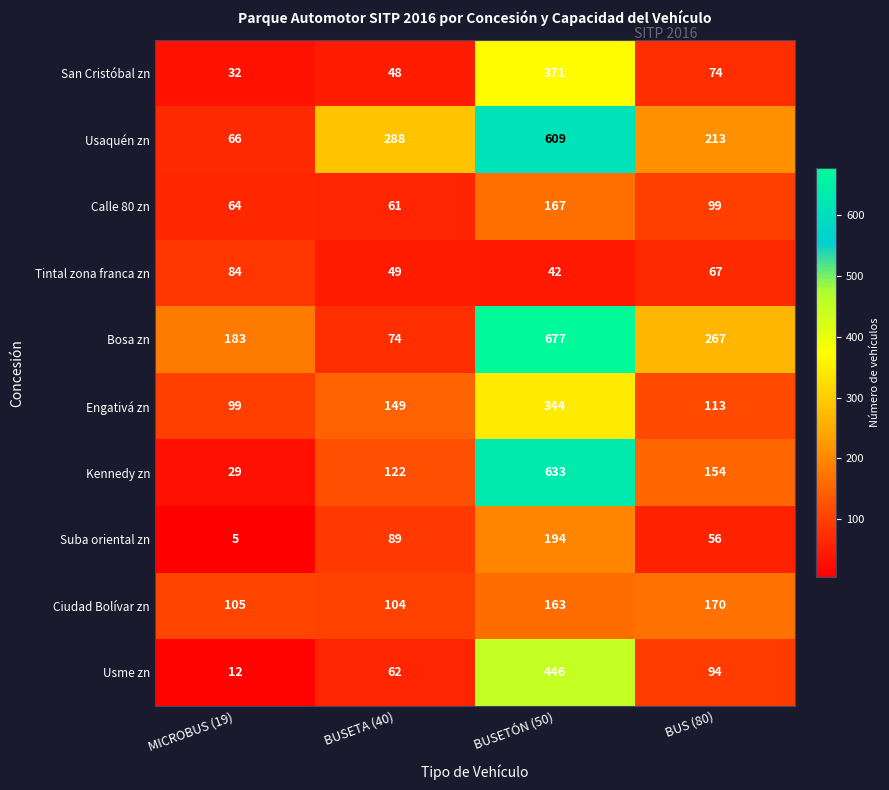

True or false: Usaquén zn has a value of 213 at BUS (80).

True